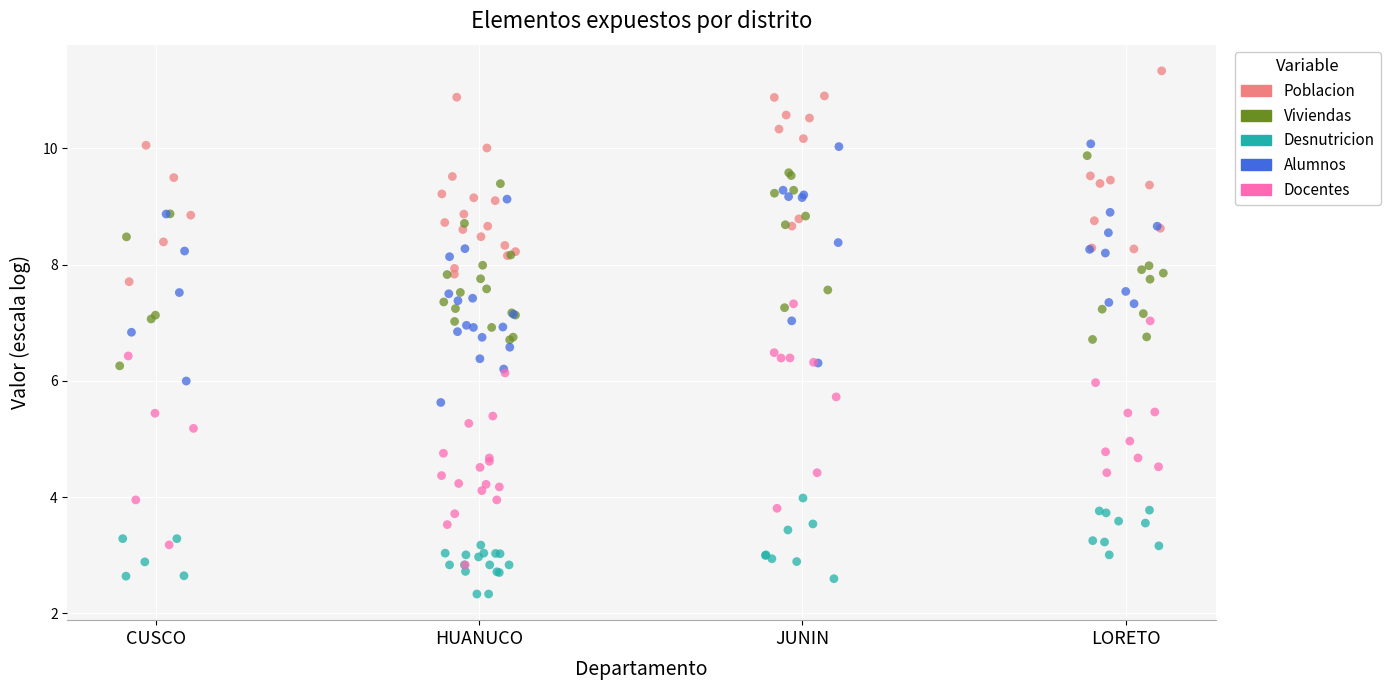

Which series contains the lowest Y value?

Desnutricion